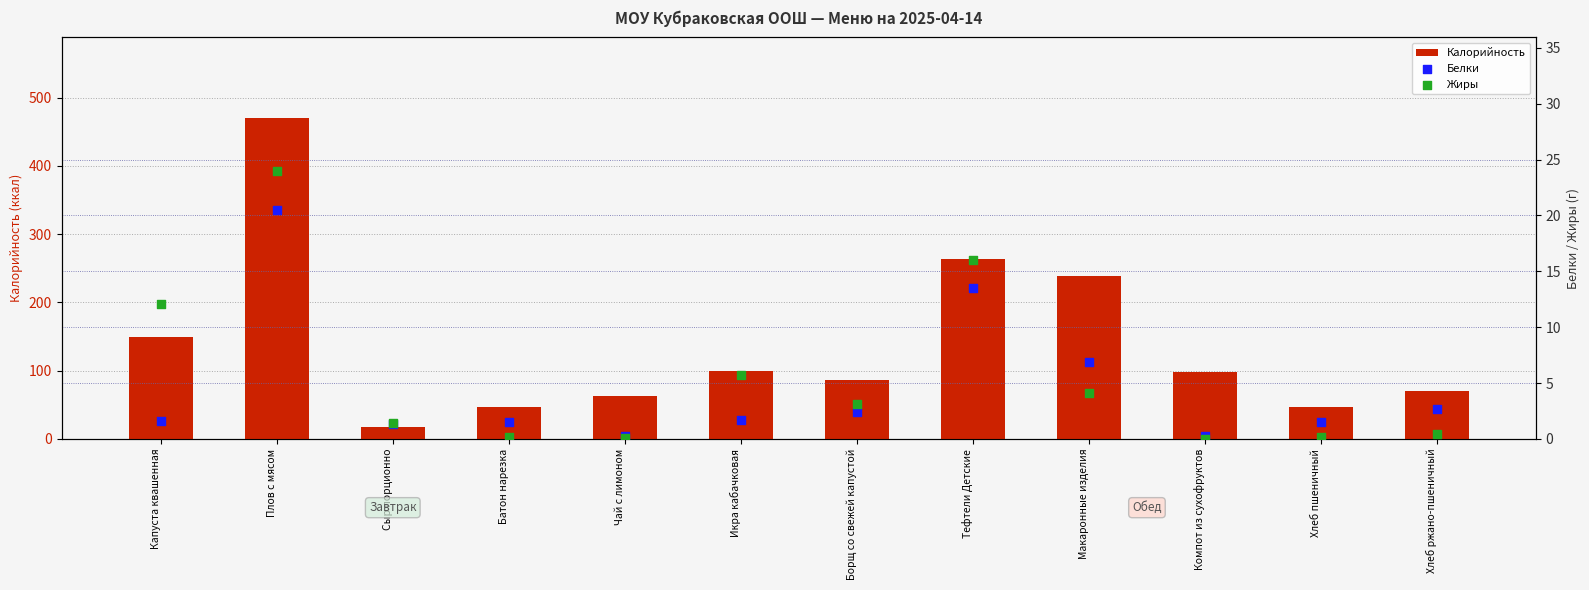

Which series has the widest spread of Y values?

Калорийность